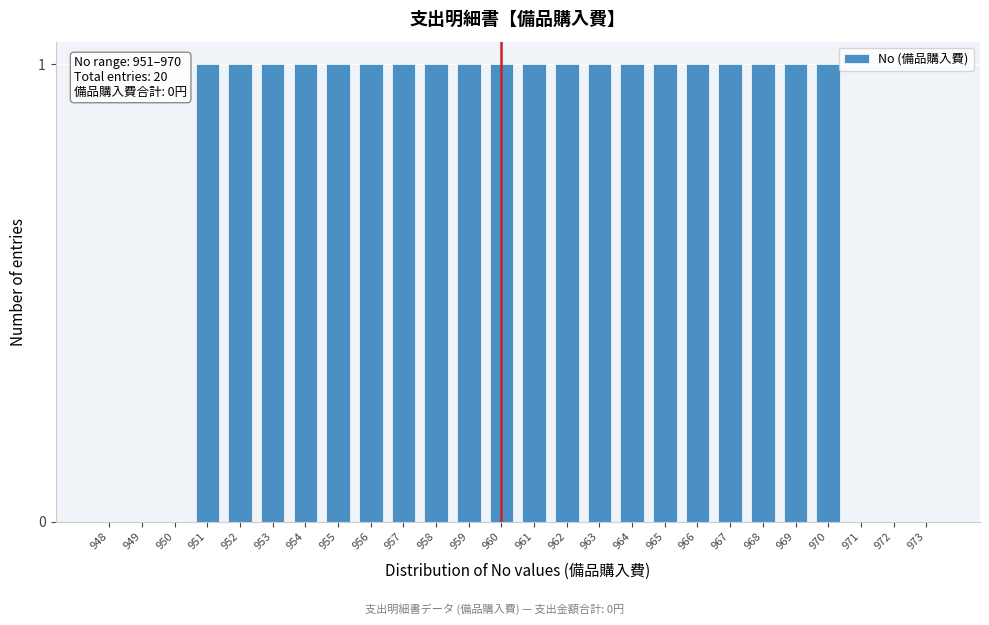

Reading left to right, extract all data points from this chart.

948=0	949=0	950=0	951=1	952=1	953=1	954=1	955=1	956=1	957=1	958=1	959=1	960=1	961=1	962=1	963=1	964=1	965=1	966=1	967=1	968=1	969=1	970=1	971=0	972=0	973=0